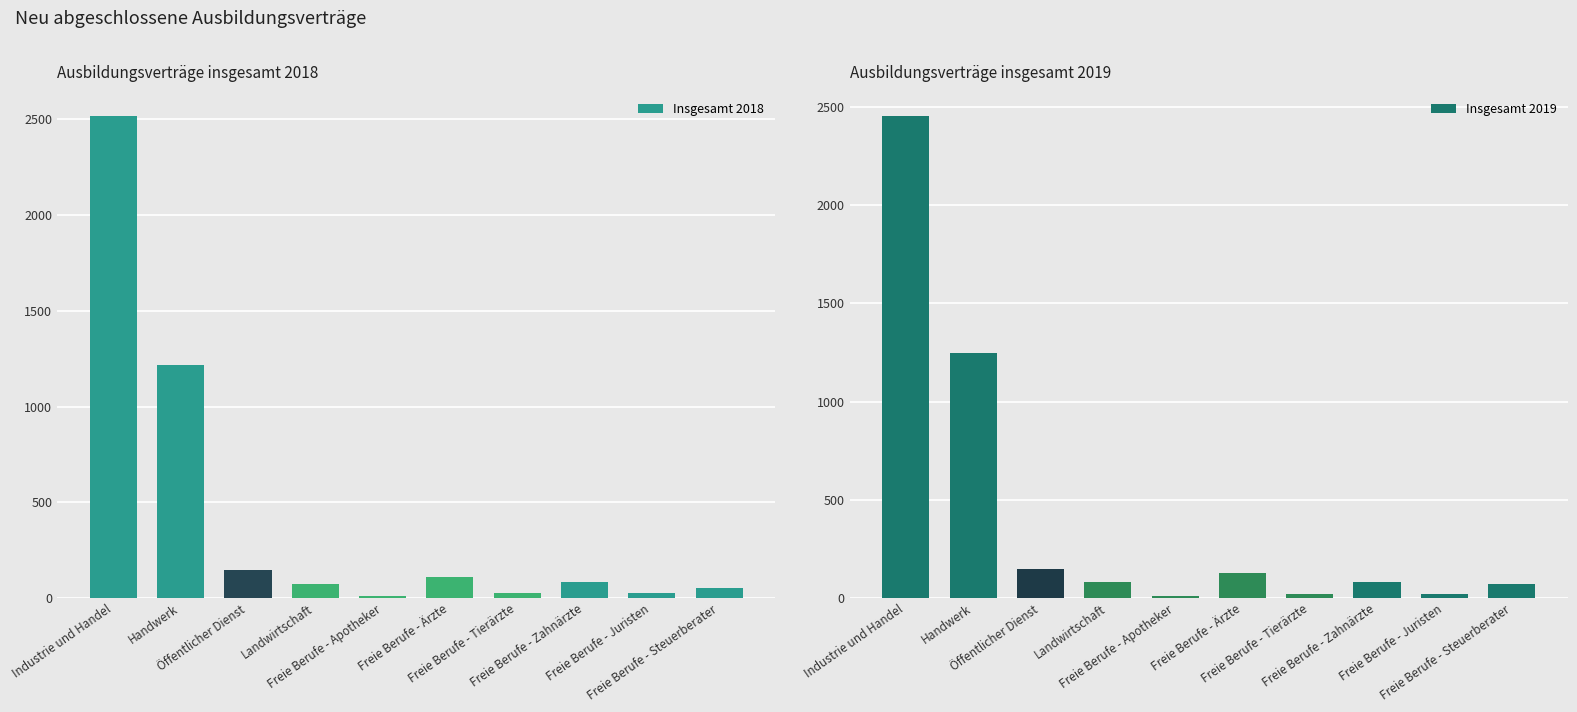

What is the minimum value shown in the chart?

12